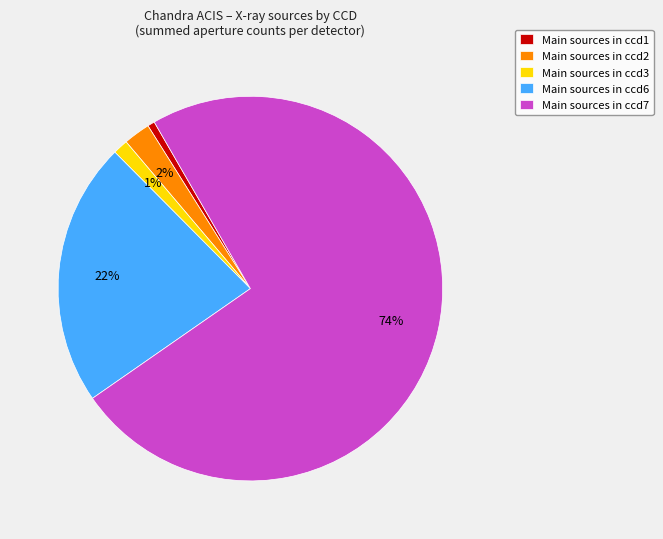

True or false: Main sources in ccd3 accounts for 11% of the total.

False